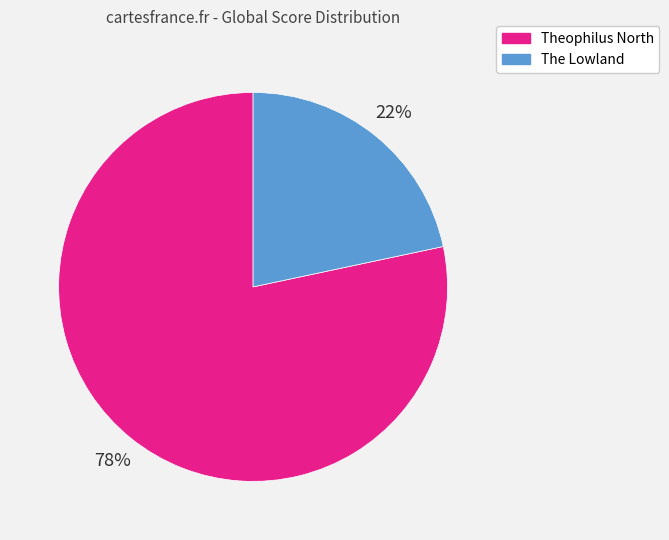

To the nearest percent, what is the combined percentage of The Lowland and Theophilus North?

100%